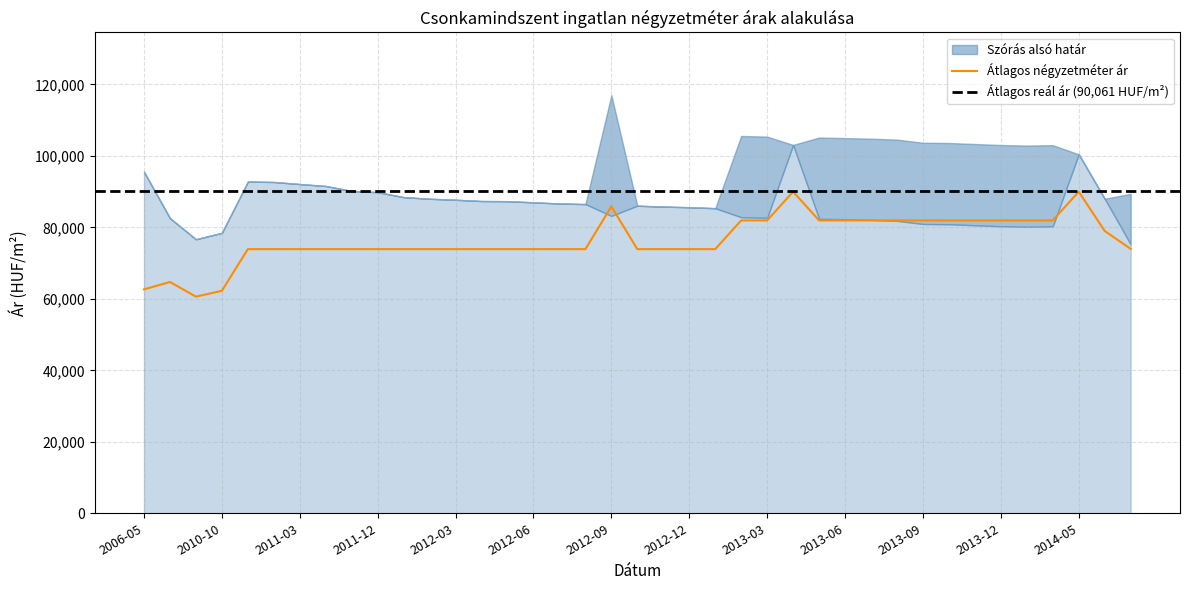

Which category has the lowest value across all series?

2010-09